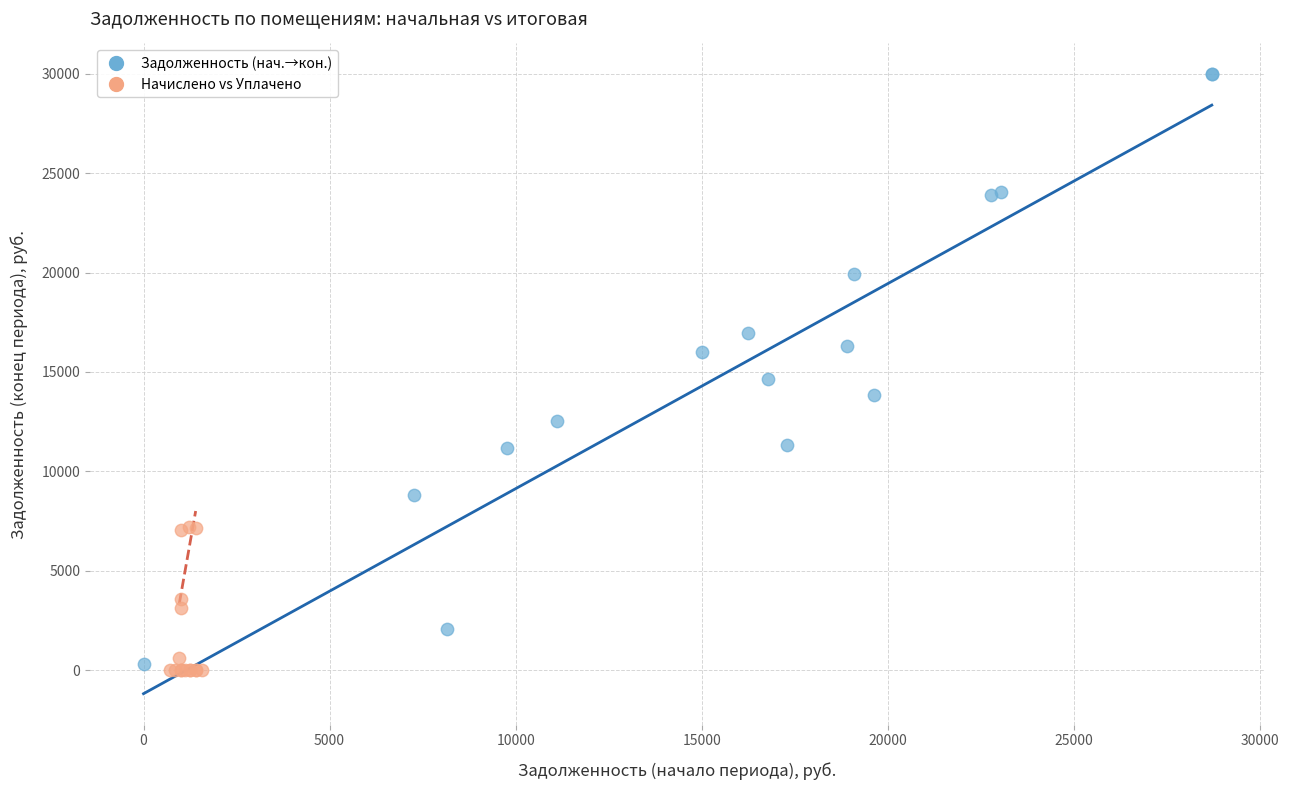

Which series has the largest Y range (max minus min)?

Задолженность (нач.→кон.)